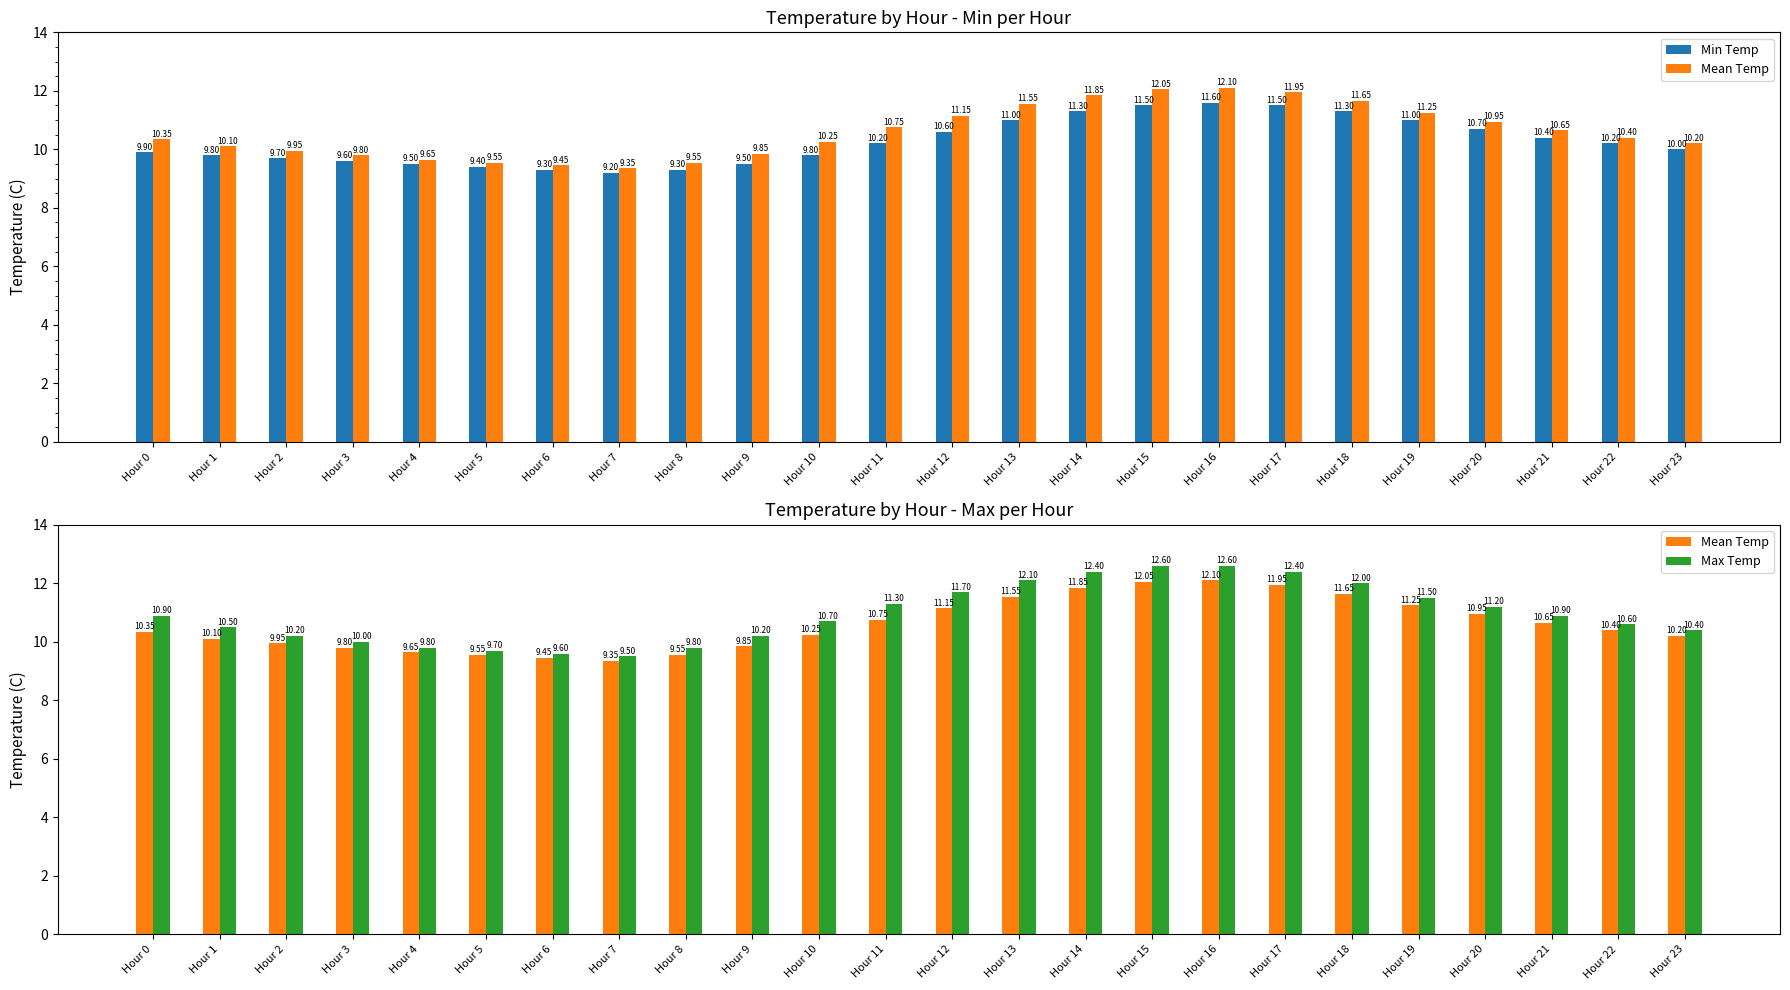

At how many categories does at least one series exceed 11?

10